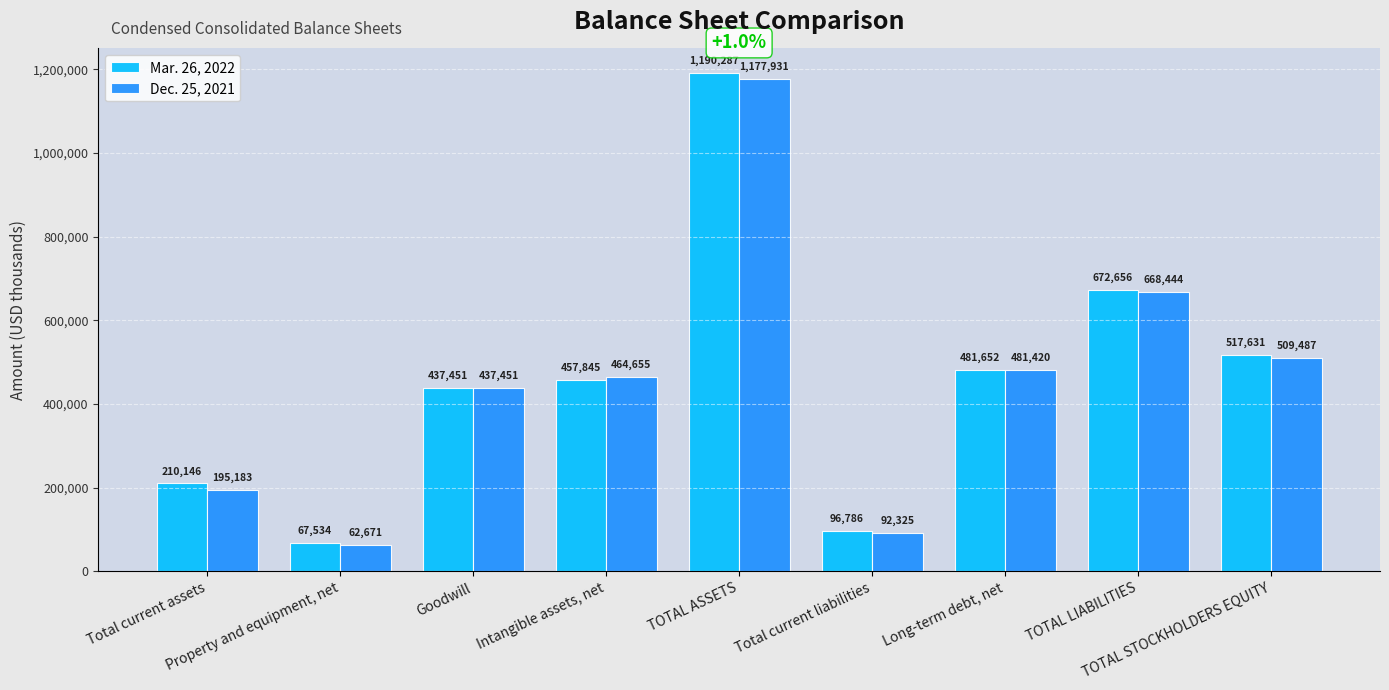

What is the sum of the Dec. 25, 2021 values at Goodwill and Total current liabilities?

529776